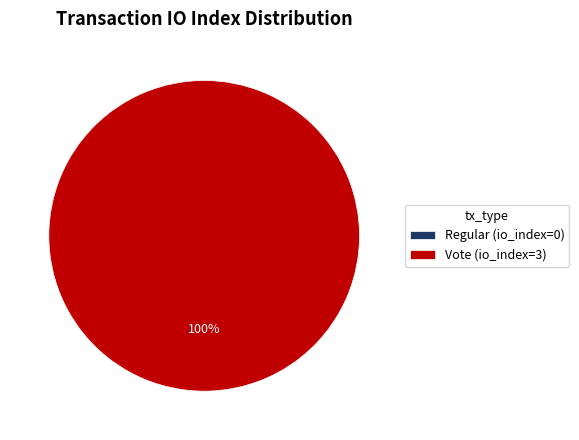

To the nearest percent, what is the difference between the Regular and Vote slice percentages?

100%